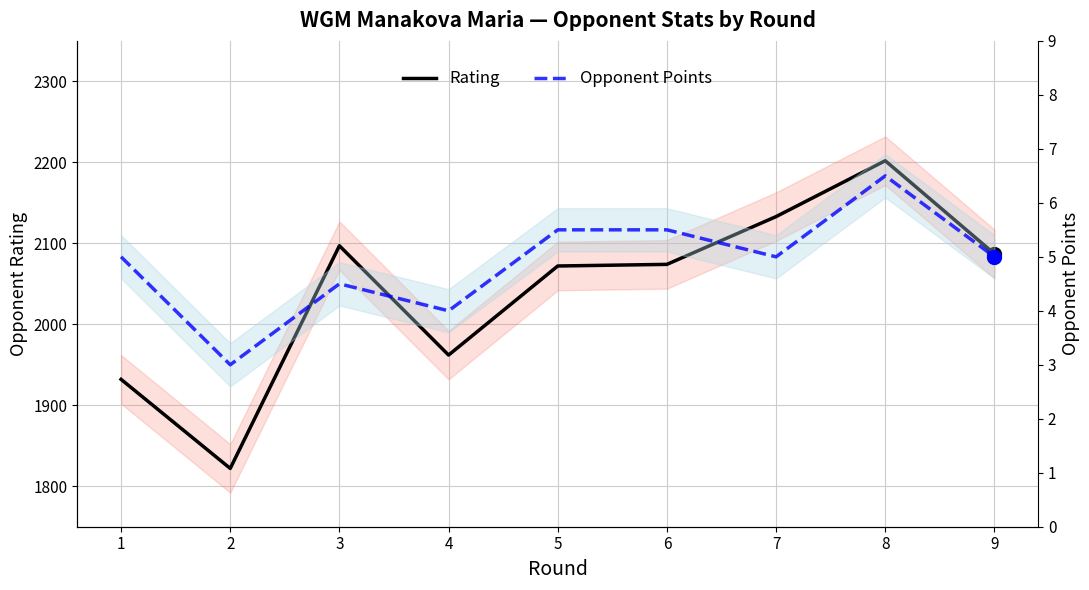

At how many categories does at least one series exceed 681?

9